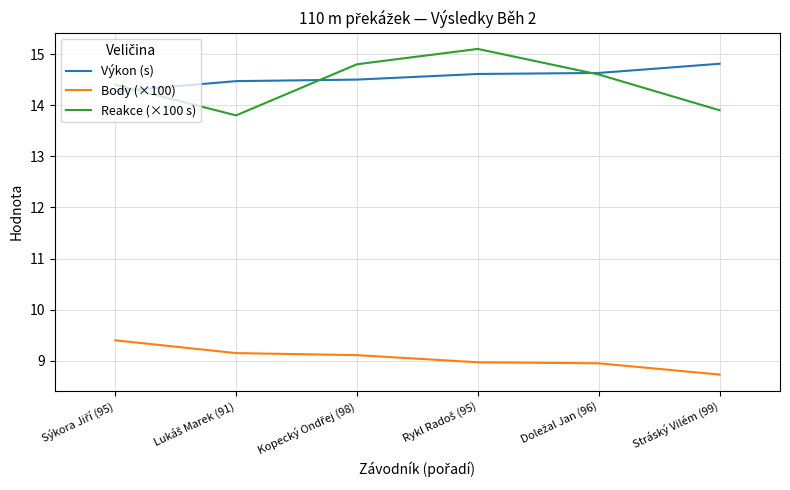

Which series has the largest range (max minus min)?

Reakce (×100 s)